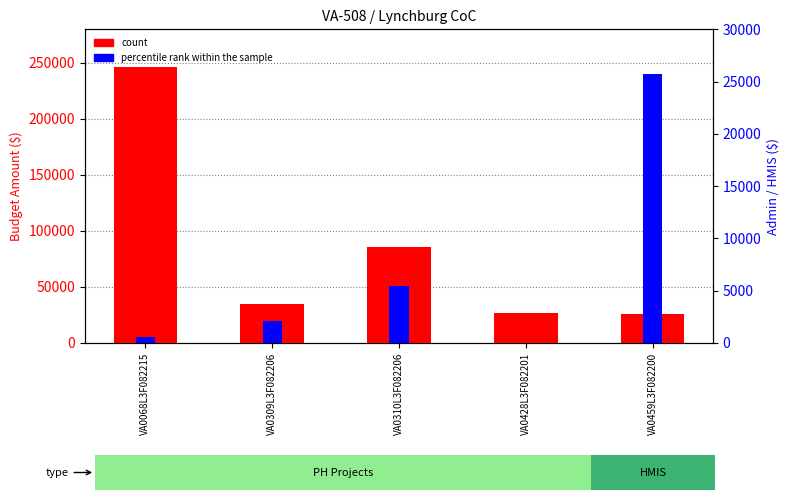

Count the number of categories in the chart.

5